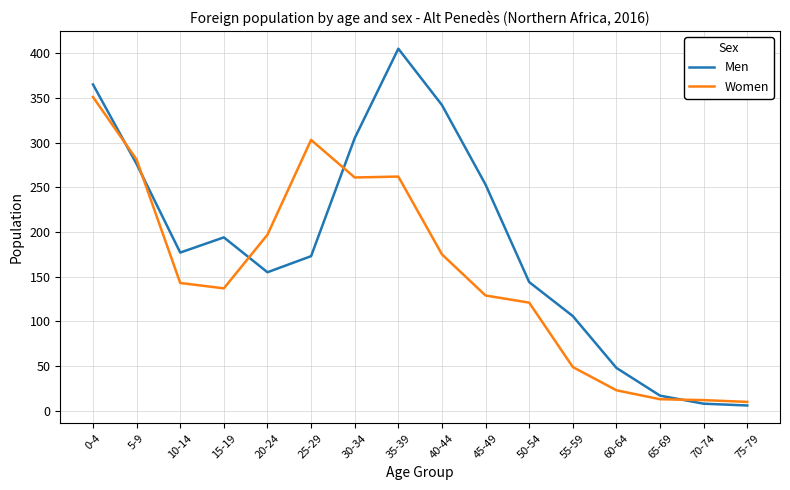

At which label is Men closest to 205?

15-19